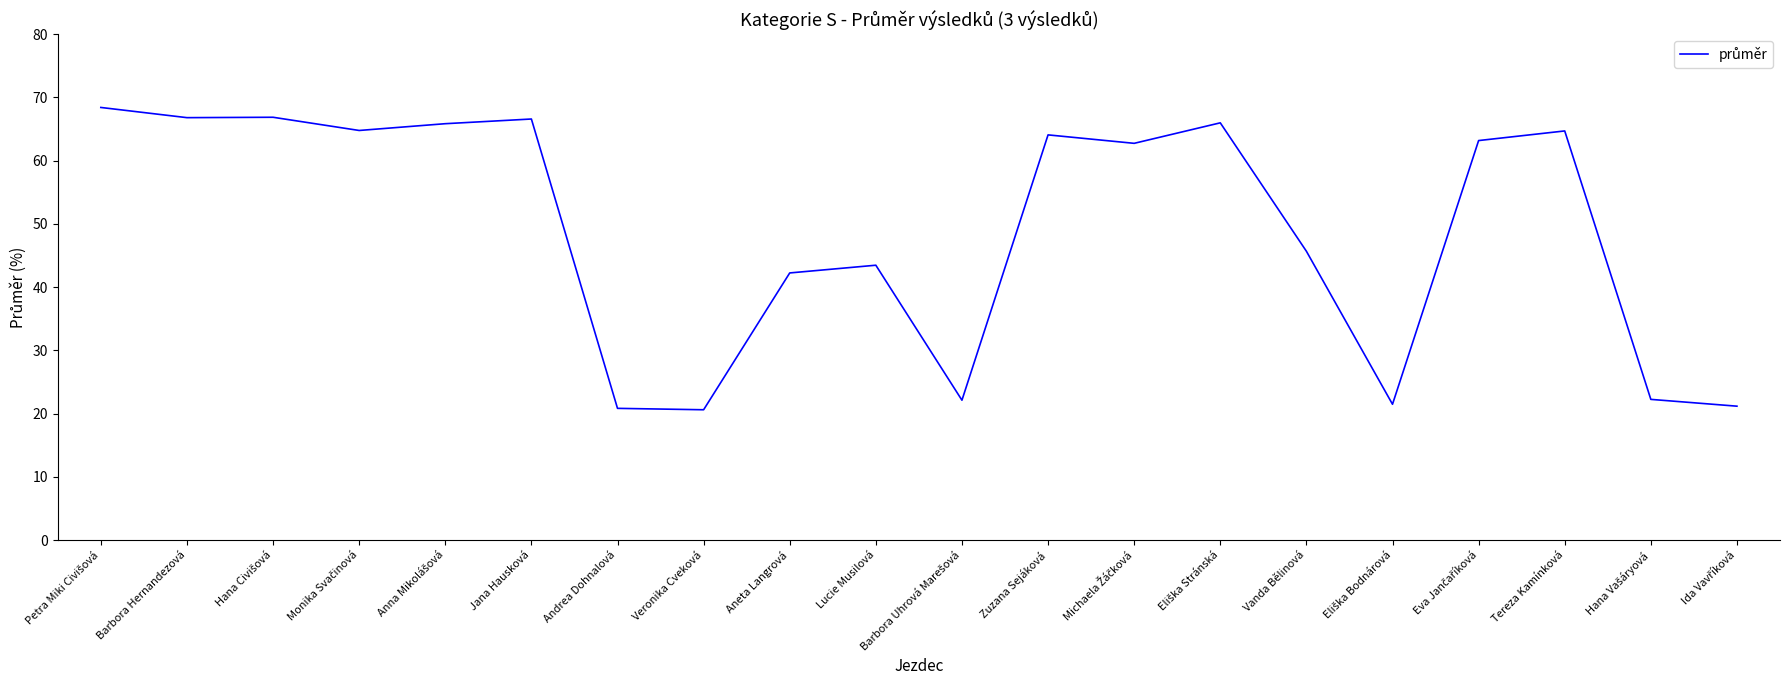

The chart shows a value of 63.9 at Vanda Bělinová. True or false?

False